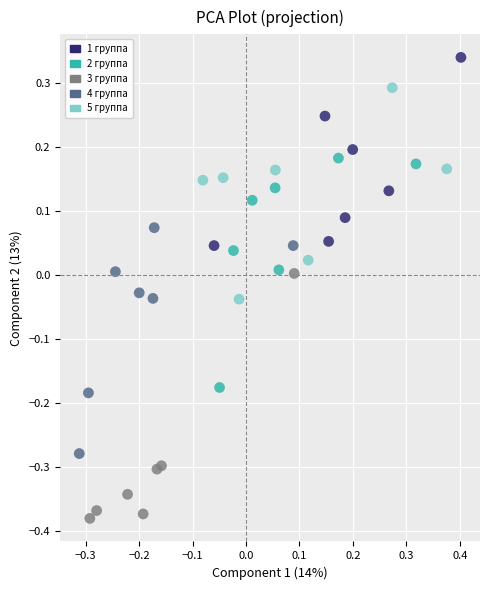

Which series contains the highest Y value?

1 группа